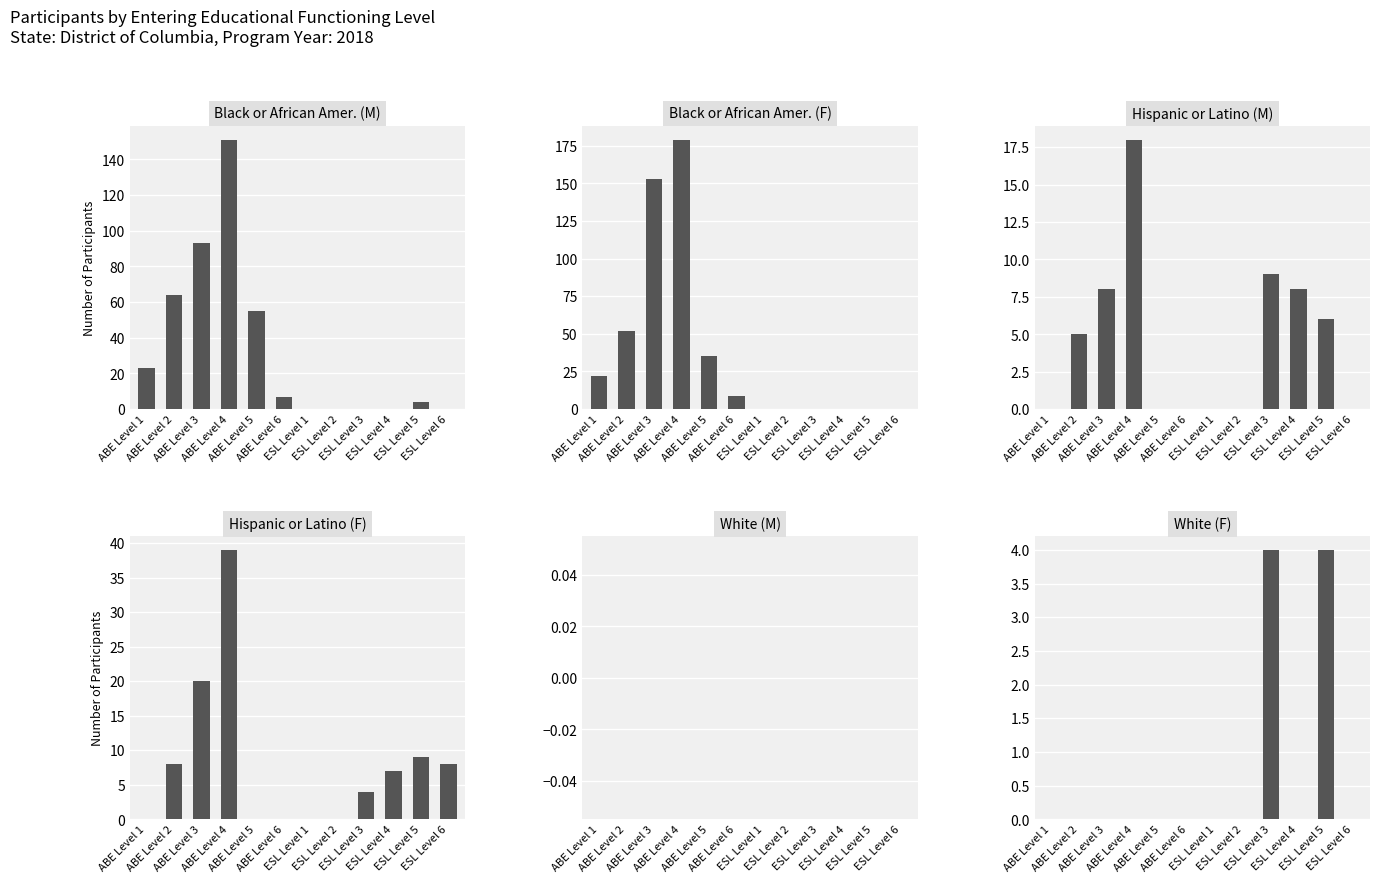

Reading left to right, transcribe all the data shown in this chart.

Black or African Amer. (M): ABE Level 1=23	ABE Level 2=64	ABE Level 3=93	ABE Level 4=151	ABE Level 5=55	ABE Level 6=7	ESL Level 1=0	ESL Level 2=0	ESL Level 3=0	ESL Level 4=0	ESL Level 5=4	ESL Level 6=0
Black or African Amer. (F): ABE Level 1=22	ABE Level 2=52	ABE Level 3=153	ABE Level 4=179	ABE Level 5=35	ABE Level 6=9	ESL Level 1=0	ESL Level 2=0	ESL Level 3=0	ESL Level 4=0	ESL Level 5=0	ESL Level 6=0
Hispanic or Latino (M): ABE Level 1=0	ABE Level 2=5	ABE Level 3=8	ABE Level 4=18	ABE Level 5=0	ABE Level 6=0	ESL Level 1=0	ESL Level 2=0	ESL Level 3=9	ESL Level 4=8	ESL Level 5=6	ESL Level 6=0
Hispanic or Latino (F): ABE Level 1=0	ABE Level 2=8	ABE Level 3=20	ABE Level 4=39	ABE Level 5=0	ABE Level 6=0	ESL Level 1=0	ESL Level 2=0	ESL Level 3=4	ESL Level 4=7	ESL Level 5=9	ESL Level 6=8
White (M): ABE Level 1=0	ABE Level 2=0	ABE Level 3=0	ABE Level 4=0	ABE Level 5=0	ABE Level 6=0	ESL Level 1=0	ESL Level 2=0	ESL Level 3=0	ESL Level 4=0	ESL Level 5=0	ESL Level 6=0
White (F): ABE Level 1=0	ABE Level 2=0	ABE Level 3=0	ABE Level 4=0	ABE Level 5=0	ABE Level 6=0	ESL Level 1=0	ESL Level 2=0	ESL Level 3=4	ESL Level 4=0	ESL Level 5=4	ESL Level 6=0